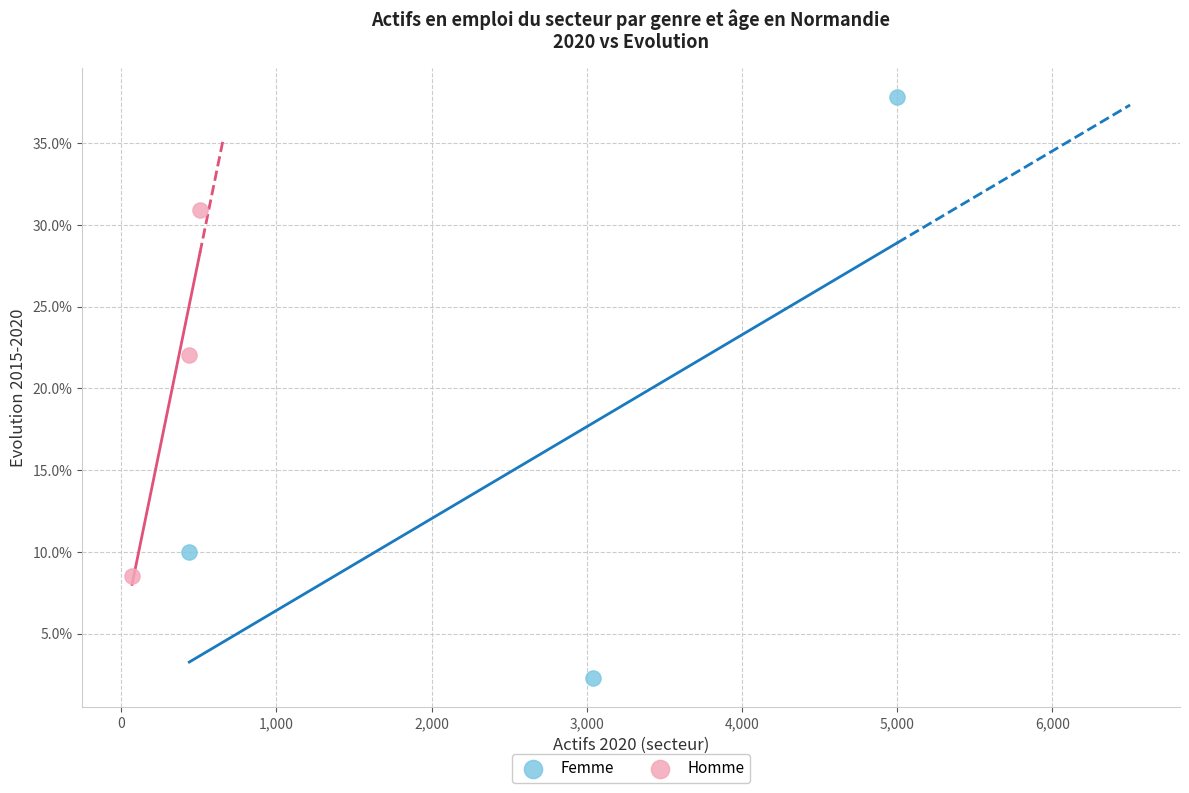

What are all the series names shown in the legend?

Femme, Homme